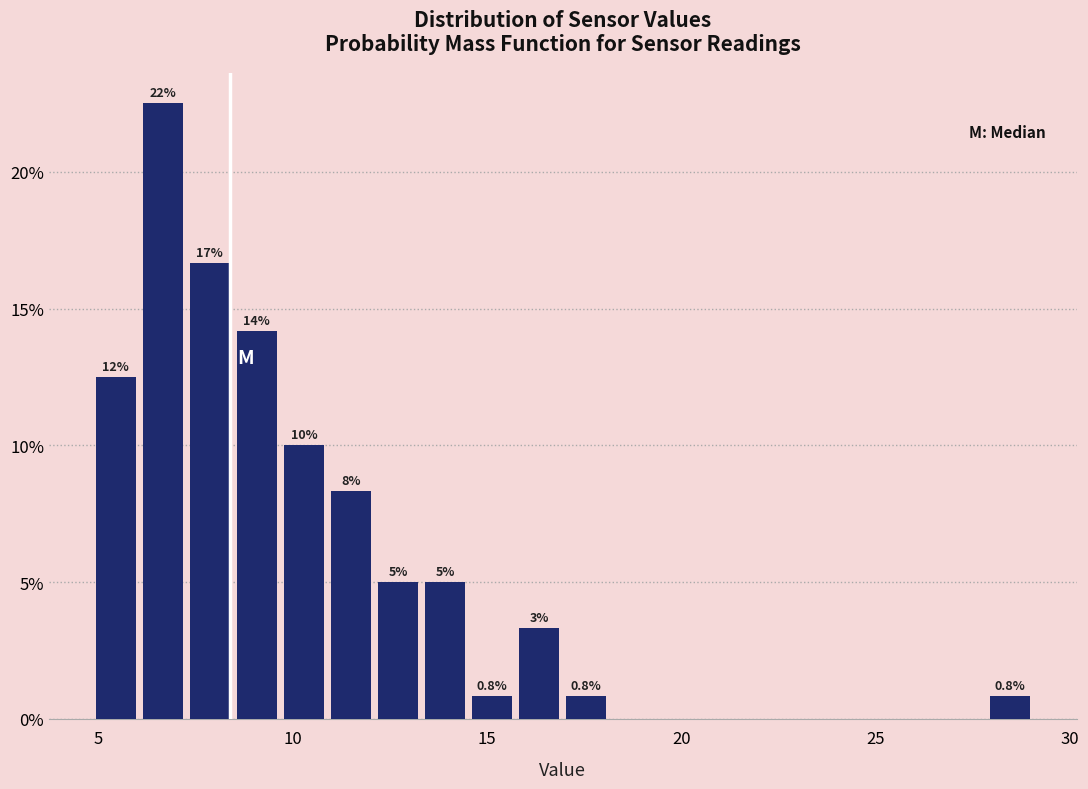

Around what value on the x-axis is the tallest bar? Give the approximate position of its centre, as read against the axis.

6.5